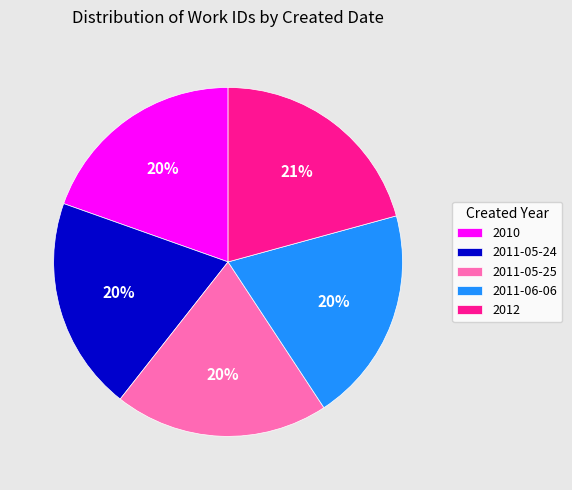

Approximately how many times larger is the value at 2010 compared to 2011-05-24?

1.0